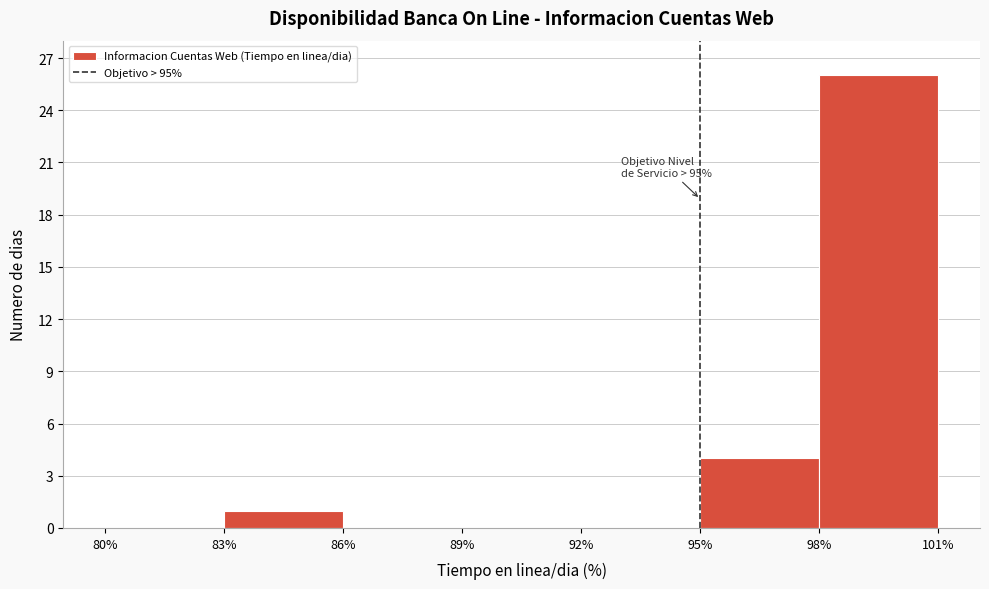

Over which range of the x-axis is the bar tallest?

98% to 101%